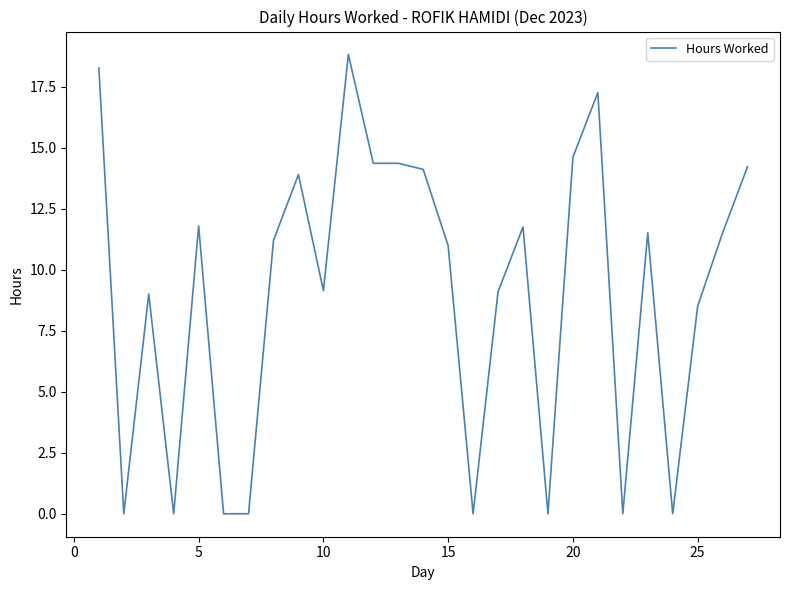

What is the greatest value displayed?

18.8